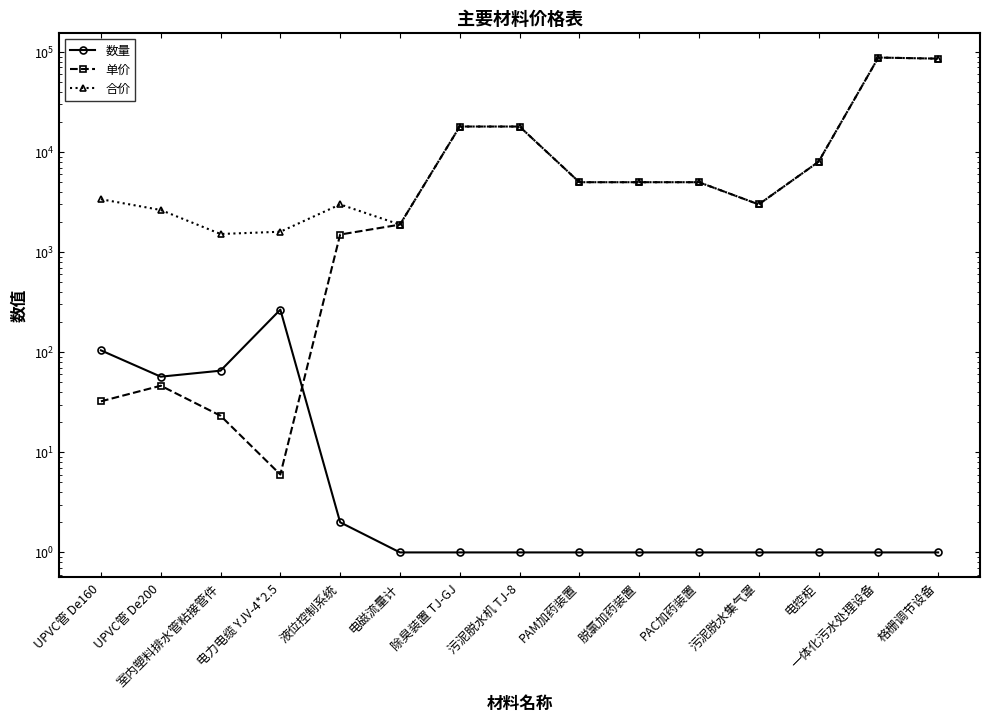

Where is 单价 nearest to the value 44003?

除臭装置 TJ-GJ